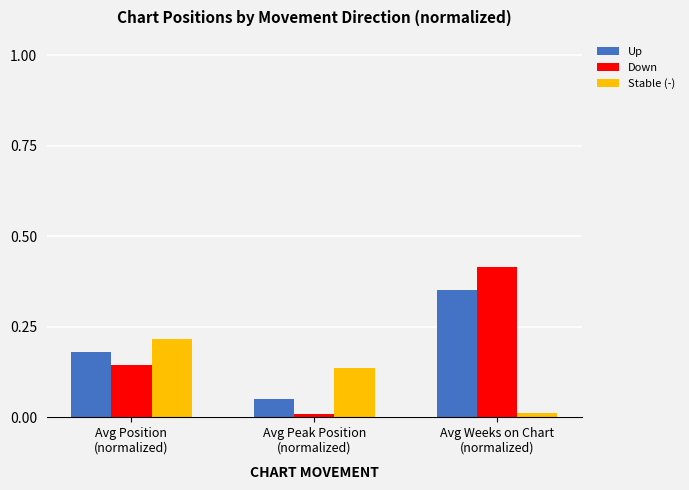

Which category has the highest value in the Stable (-) series?

Avg Position
(normalized)